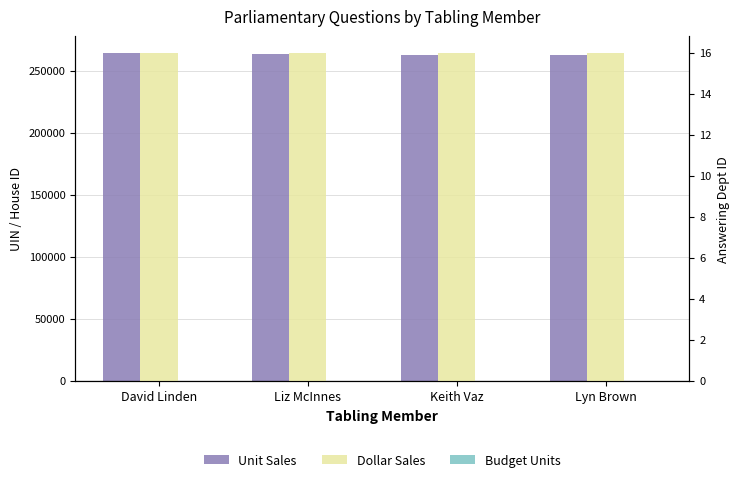

Which series has the widest spread of values?

Unit Sales